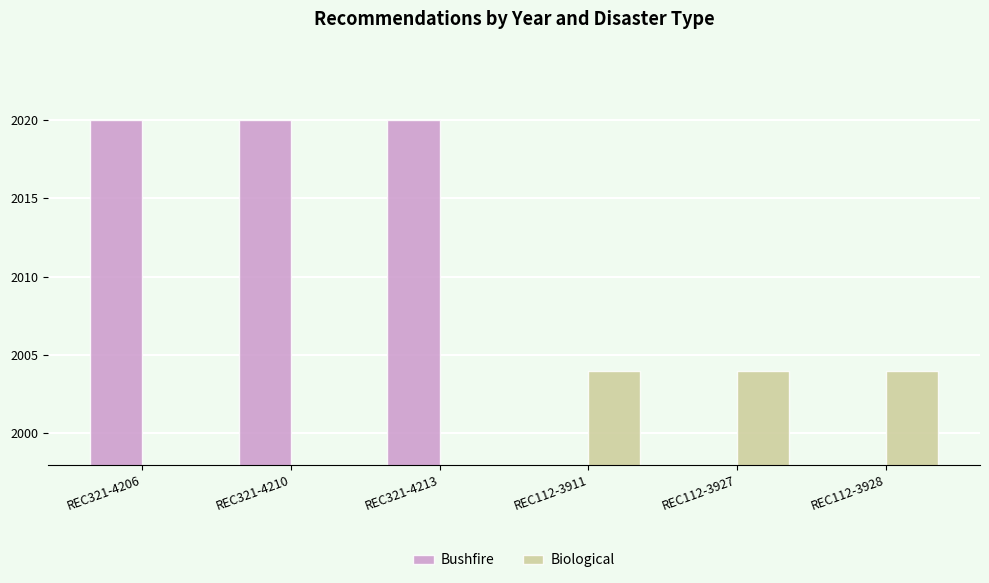

How many bars are there in total?

6